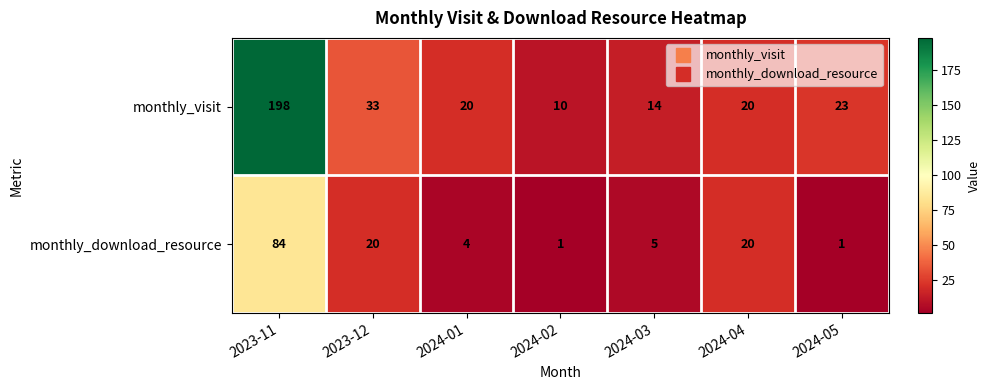

What is the difference between the highest and lowest values at 2024-01?

16